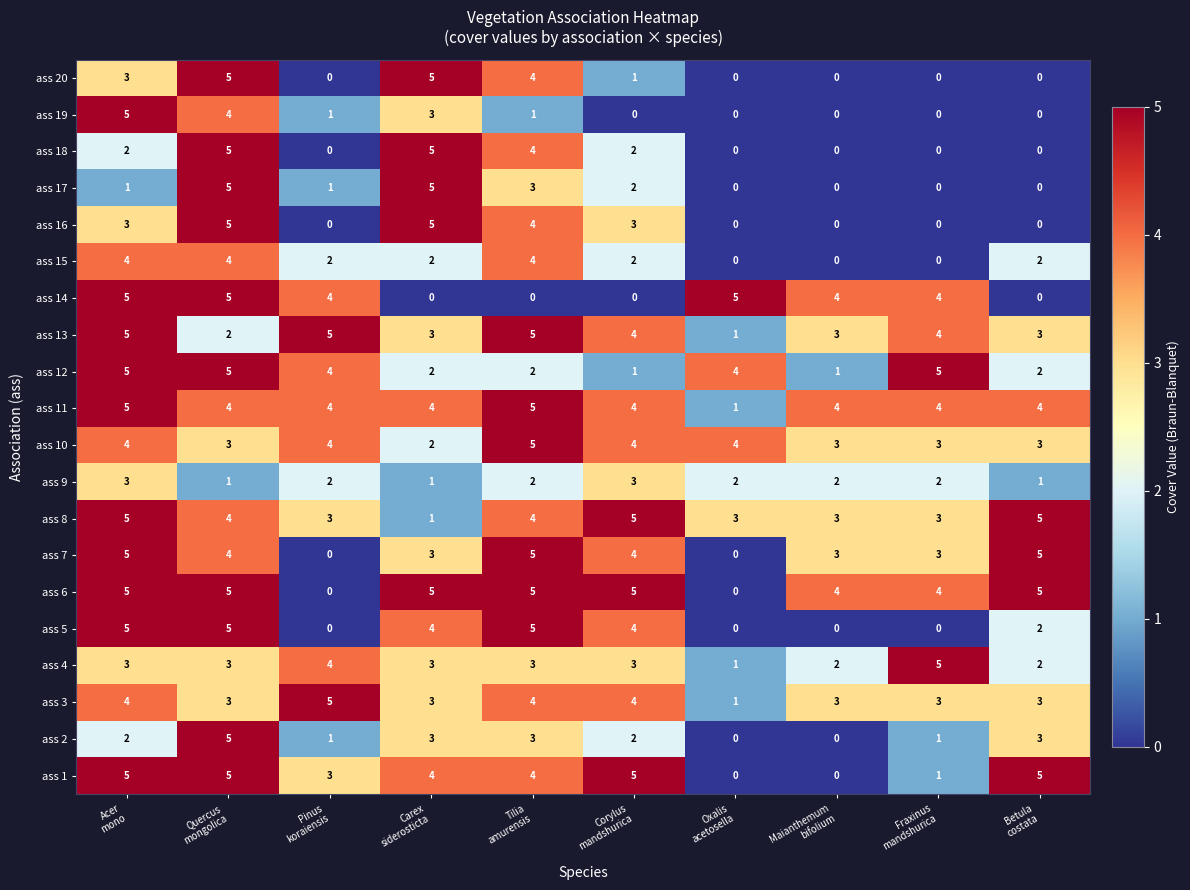

What is the maximum value shown in the chart?

5